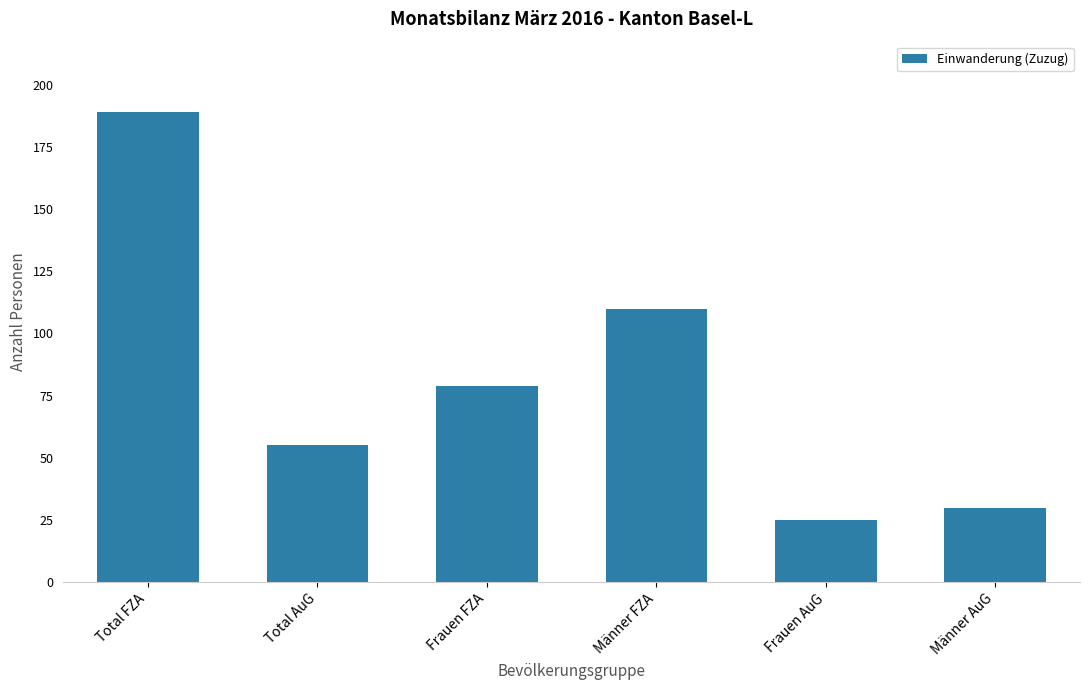

True or false: the data shows 24 at Frauen FZA.

False